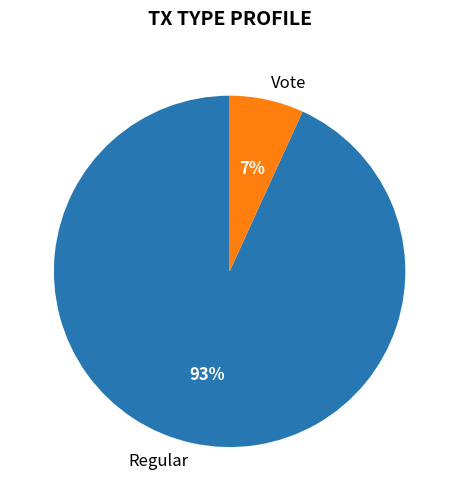

How many segments does this pie chart have?

2